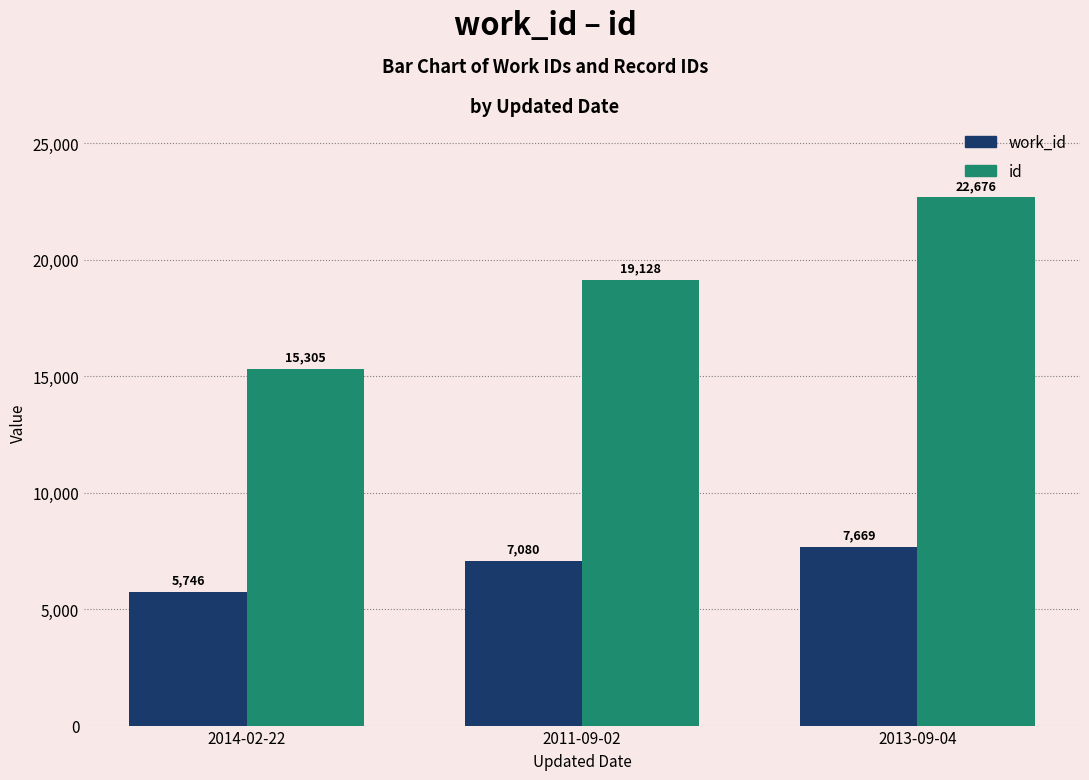

What is the maximum value for id?

22676